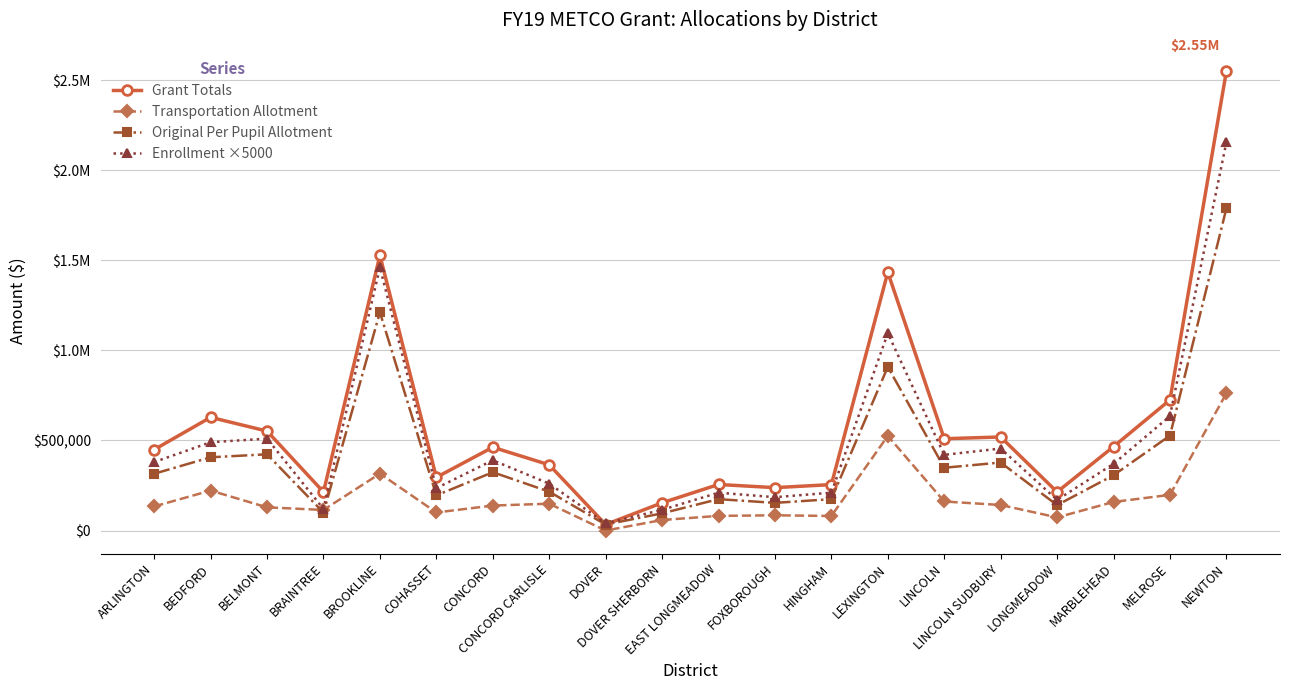

Rank the categories by Original Per Pupil Allotment value from highest to lowest.

NEWTON, BROOKLINE, LEXINGTON, MELROSE, BELMONT, BEDFORD, LINCOLN SUDBURY, LINCOLN, CONCORD, ARLINGTON, MARBLEHEAD, CONCORD CARLISLE, COHASSET, EAST LONGMEADOW, HINGHAM, FOXBOROUGH, LONGMEADOW, BRAINTREE, DOVER SHERBORN, DOVER